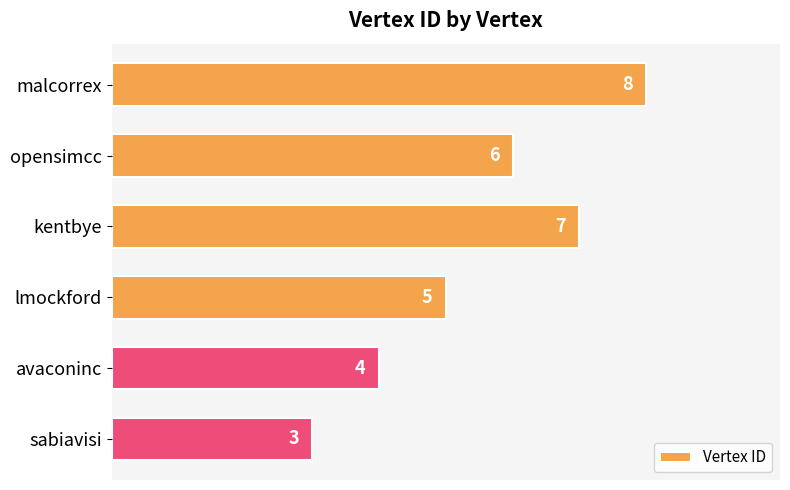

How many distinct data groups are displayed?

1